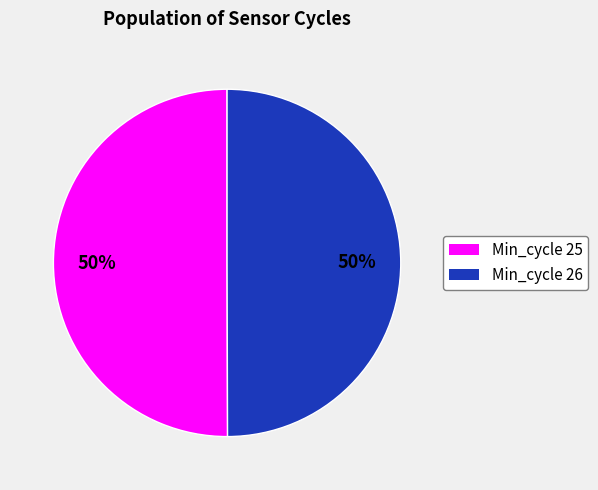

To the nearest percent, what is the average slice percentage?

50%